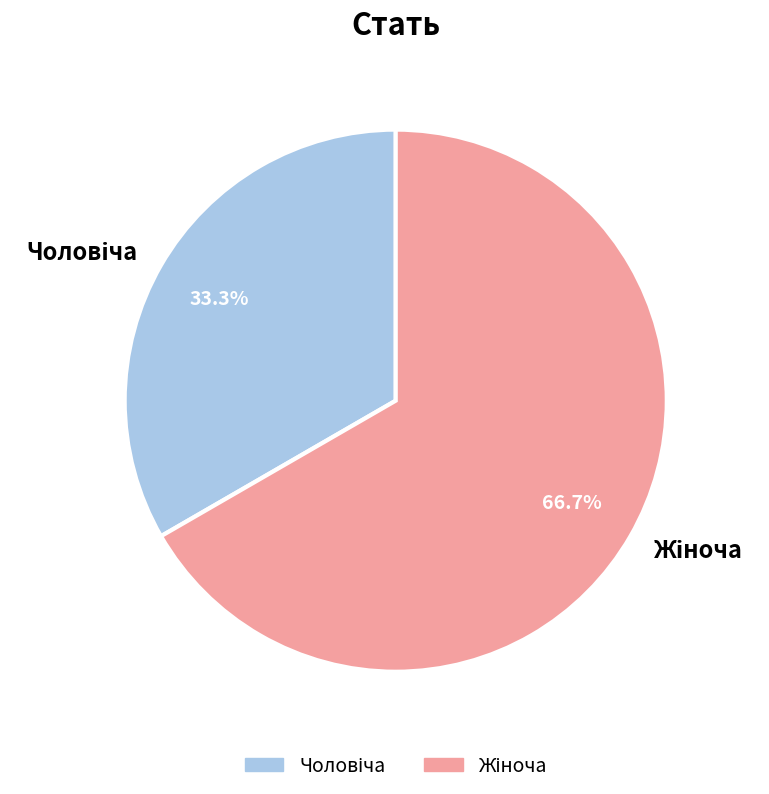

Is there a majority slice in this chart?

Yes